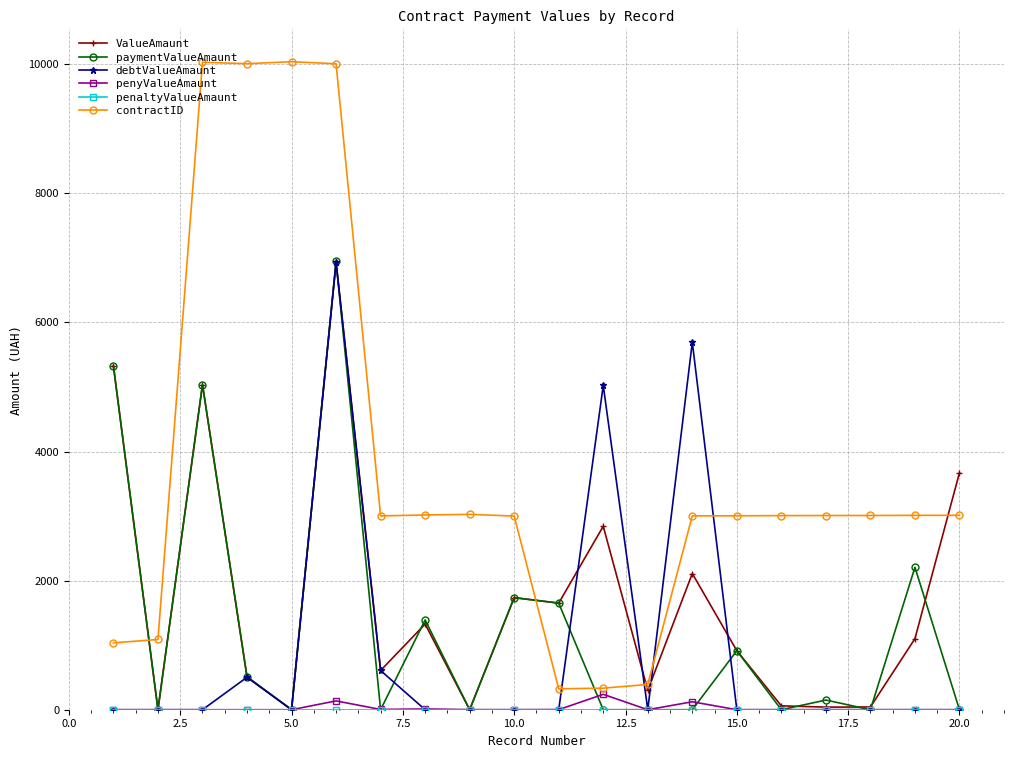

Which series has the largest total across all categories?

contractID